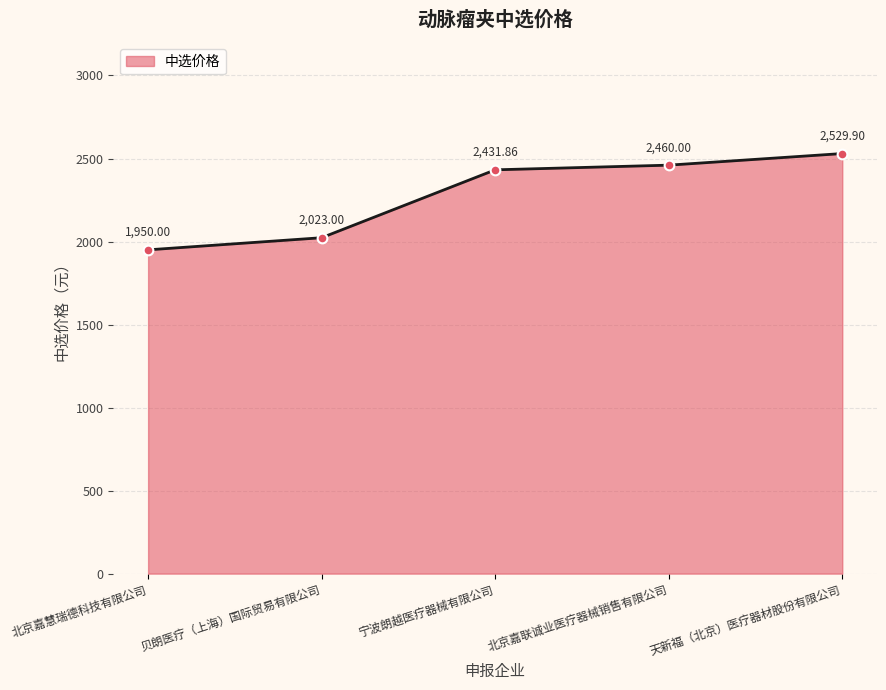

What is the minimum value shown in the chart?

1950.0